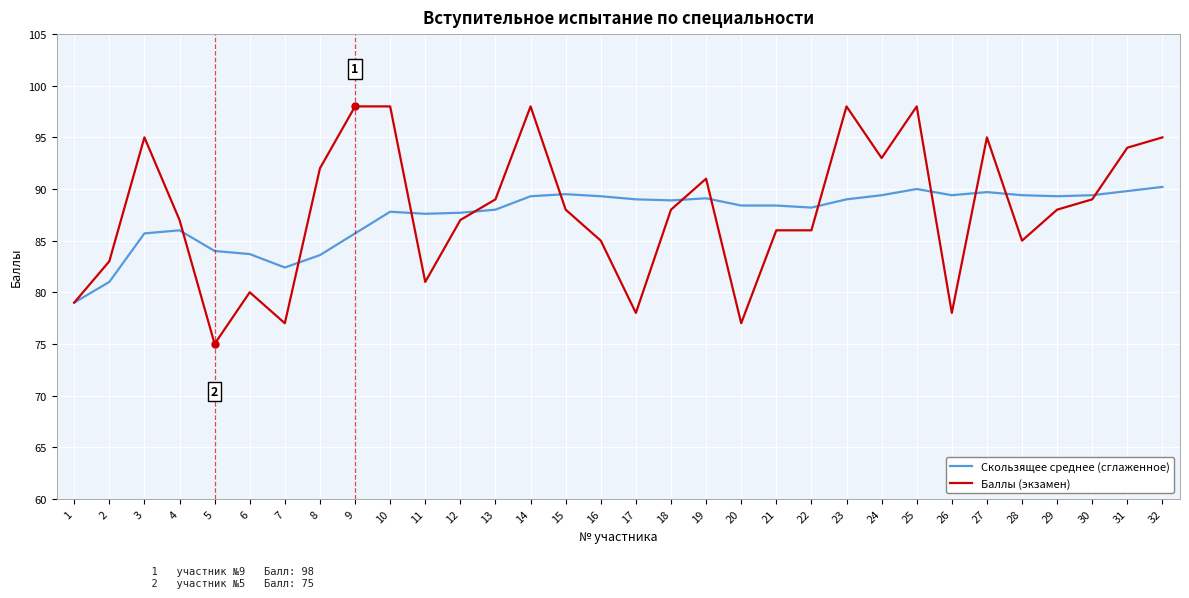

What value does the Баллы (экзамен) series have at 14?

98.0